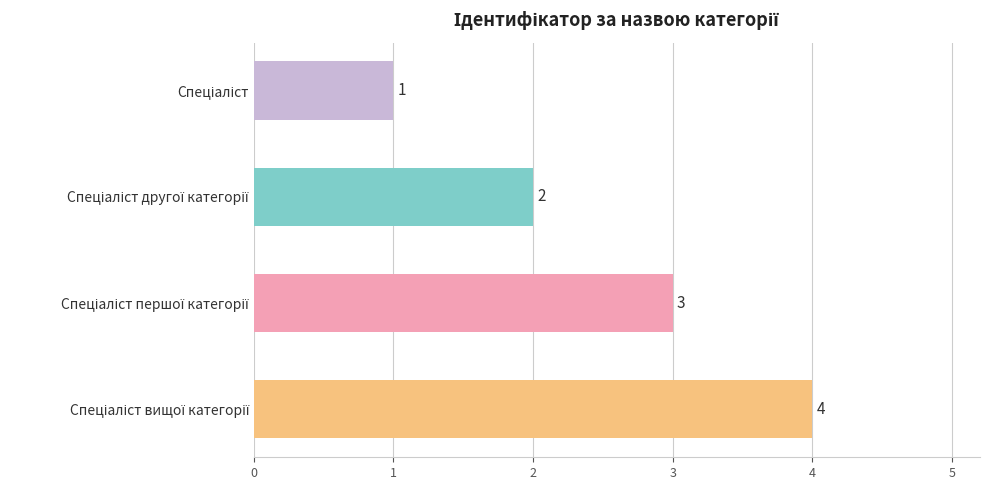

How many distinct data groups are displayed?

1